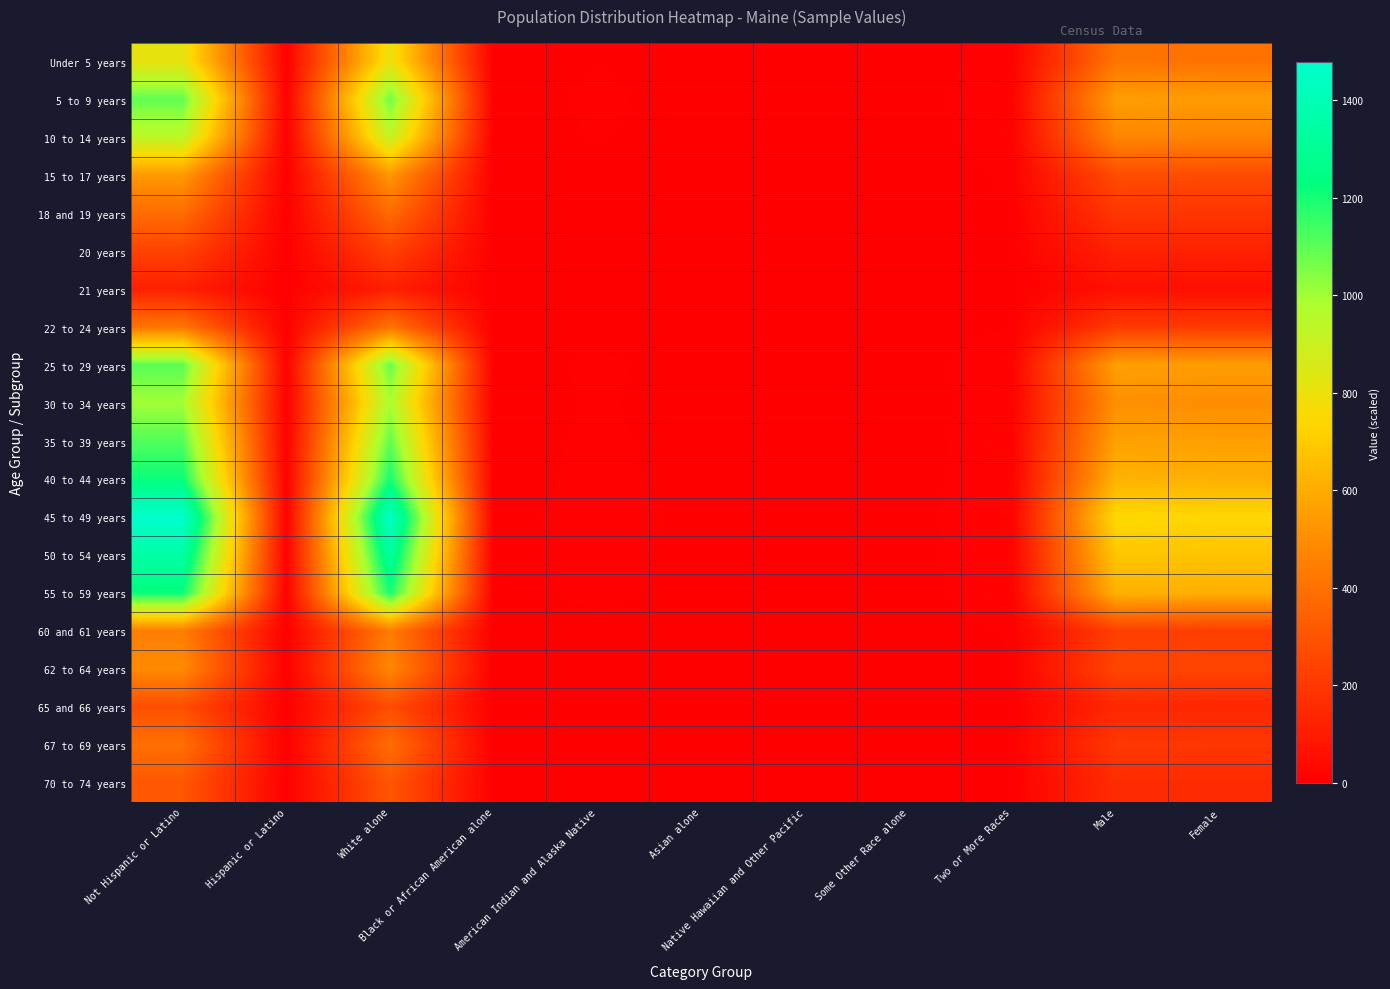

Reading left to right, transcribe all the data shown in this chart.

Under 5 years: Not Hispanic or Latino=811.9	Hispanic or Latino=6.0	White alone=798.7	Black or African American alone=1.1	American Indian and Alaska Native=5.5	Asian alone=1.6	Native Hawaiian and Other Pacific=0.0	Some Other Race alone=0.0	Two or More Races=11.0	Male=412.0	Female=405.9
5 to 9 years: Not Hispanic or Latino=1092.9	Hispanic or Latino=8.1	White alone=1075.1	Black or African American alone=1.5	American Indian and Alaska Native=7.4	Asian alone=2.2	Native Hawaiian and Other Pacific=0.0	Some Other Race alone=0.0	Two or More Races=14.8	Male=554.6	Female=546.4
10 to 14 years: Not Hispanic or Latino=936.8	Hispanic or Latino=7.0	White alone=921.5	Black or African American alone=1.3	American Indian and Alaska Native=6.3	Asian alone=1.9	Native Hawaiian and Other Pacific=0.0	Some Other Race alone=0.0	Two or More Races=12.7	Male=475.4	Female=468.4
15 to 17 years: Not Hispanic or Latino=541.2	Hispanic or Latino=4.0	White alone=532.5	Black or African American alone=0.7	American Indian and Alaska Native=3.7	Asian alone=1.1	Native Hawaiian and Other Pacific=0.0	Some Other Race alone=0.0	Two or More Races=7.3	Male=274.6	Female=270.6
18 and 19 years: Not Hispanic or Latino=385.1	Hispanic or Latino=2.9	White alone=378.9	Black or African American alone=0.5	American Indian and Alaska Native=2.6	Asian alone=0.8	Native Hawaiian and Other Pacific=0.0	Some Other Race alone=0.0	Two or More Races=5.2	Male=195.4	Female=192.6
20 years: Not Hispanic or Latino=239.4	Hispanic or Latino=1.8	White alone=235.5	Black or African American alone=0.3	American Indian and Alaska Native=1.6	Asian alone=0.5	Native Hawaiian and Other Pacific=0.0	Some Other Race alone=0.0	Two or More Races=3.2	Male=121.5	Female=119.7
21 years: Not Hispanic or Latino=114.5	Hispanic or Latino=0.9	White alone=112.6	Black or African American alone=0.2	American Indian and Alaska Native=0.8	Asian alone=0.2	Native Hawaiian and Other Pacific=0.0	Some Other Race alone=0.0	Two or More Races=1.5	Male=58.1	Female=57.2
22 to 24 years: Not Hispanic or Latino=416.3	Hispanic or Latino=3.1	White alone=409.6	Black or African American alone=0.6	American Indian and Alaska Native=2.8	Asian alone=0.8	Native Hawaiian and Other Pacific=0.0	Some Other Race alone=0.0	Two or More Races=5.6	Male=211.3	Female=208.2
25 to 29 years: Not Hispanic or Latino=1103.3	Hispanic or Latino=8.2	White alone=1085.4	Black or African American alone=1.5	American Indian and Alaska Native=7.5	Asian alone=2.2	Native Hawaiian and Other Pacific=0.0	Some Other Race alone=0.0	Two or More Races=14.9	Male=559.9	Female=551.6
30 to 34 years: Not Hispanic or Latino=999.2	Hispanic or Latino=7.4	White alone=983.0	Black or African American alone=1.4	American Indian and Alaska Native=6.8	Asian alone=2.0	Native Hawaiian and Other Pacific=0.0	Some Other Race alone=0.0	Two or More Races=13.5	Male=507.0	Female=499.6
35 to 39 years: Not Hispanic or Latino=1113.7	Hispanic or Latino=8.3	White alone=1095.6	Black or African American alone=1.5	American Indian and Alaska Native=7.5	Asian alone=2.3	Native Hawaiian and Other Pacific=0.0	Some Other Race alone=0.0	Two or More Races=15.1	Male=565.1	Female=556.9
40 to 44 years: Not Hispanic or Latino=1217.8	Hispanic or Latino=9.1	White alone=1198.0	Black or African American alone=1.6	American Indian and Alaska Native=8.2	Asian alone=2.5	Native Hawaiian and Other Pacific=0.0	Some Other Race alone=0.0	Two or More Races=16.5	Male=618.0	Female=608.9
45 to 49 years: Not Hispanic or Latino=1478.0	Hispanic or Latino=11.0	White alone=1454.0	Black or African American alone=2.0	American Indian and Alaska Native=10.0	Asian alone=3.0	Native Hawaiian and Other Pacific=0.0	Some Other Race alone=0.0	Two or More Races=20.0	Male=750.0	Female=739.0
50 to 54 years: Not Hispanic or Latino=1353.1	Hispanic or Latino=10.1	White alone=1331.1	Black or African American alone=1.8	American Indian and Alaska Native=9.2	Asian alone=2.7	Native Hawaiian and Other Pacific=0.0	Some Other Race alone=0.0	Two or More Races=18.3	Male=686.6	Female=676.5
55 to 59 years: Not Hispanic or Latino=1217.8	Hispanic or Latino=9.1	White alone=1198.0	Black or African American alone=1.6	American Indian and Alaska Native=8.2	Asian alone=2.5	Native Hawaiian and Other Pacific=0.0	Some Other Race alone=0.0	Two or More Races=16.5	Male=618.0	Female=608.9
60 and 61 years: Not Hispanic or Latino=447.6	Hispanic or Latino=3.3	White alone=440.3	Black or African American alone=0.6	American Indian and Alaska Native=3.0	Asian alone=0.9	Native Hawaiian and Other Pacific=0.0	Some Other Race alone=0.0	Two or More Races=6.1	Male=227.1	Female=223.8
62 to 64 years: Not Hispanic or Latino=489.2	Hispanic or Latino=3.6	White alone=481.3	Black or African American alone=0.7	American Indian and Alaska Native=3.3	Asian alone=1.0	Native Hawaiian and Other Pacific=0.0	Some Other Race alone=0.0	Two or More Races=6.6	Male=248.2	Female=244.6
65 and 66 years: Not Hispanic or Latino=281.0	Hispanic or Latino=2.1	White alone=276.5	Black or African American alone=0.4	American Indian and Alaska Native=1.9	Asian alone=0.6	Native Hawaiian and Other Pacific=0.0	Some Other Race alone=0.0	Two or More Races=3.8	Male=142.6	Female=140.5
67 to 69 years: Not Hispanic or Latino=395.5	Hispanic or Latino=2.9	White alone=389.1	Black or African American alone=0.5	American Indian and Alaska Native=2.7	Asian alone=0.8	Native Hawaiian and Other Pacific=0.0	Some Other Race alone=0.0	Two or More Races=5.4	Male=200.7	Female=197.8
70 to 74 years: Not Hispanic or Latino=312.3	Hispanic or Latino=2.3	White alone=307.2	Black or African American alone=0.4	American Indian and Alaska Native=2.1	Asian alone=0.6	Native Hawaiian and Other Pacific=0.0	Some Other Race alone=0.0	Two or More Races=4.2	Male=158.5	Female=156.1